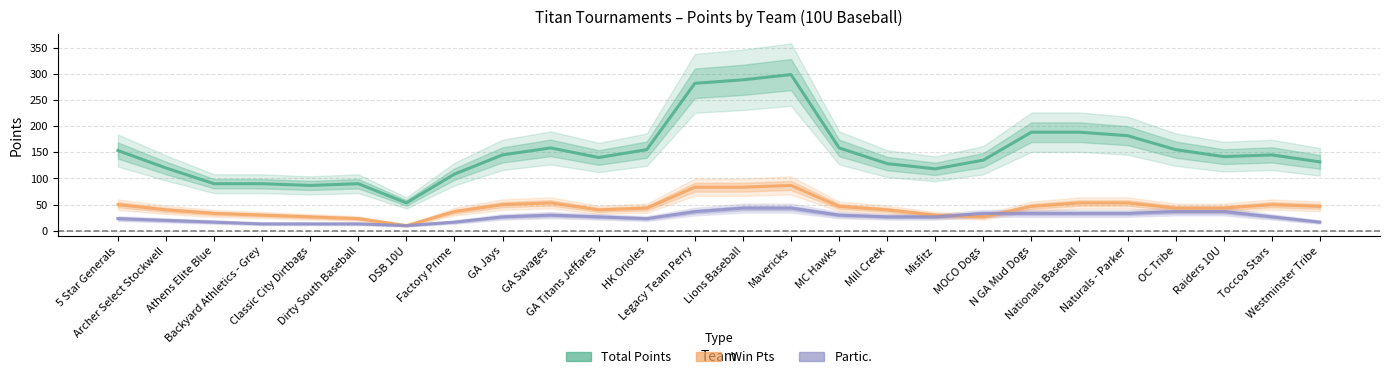

How many lines are shown in the chart?

3